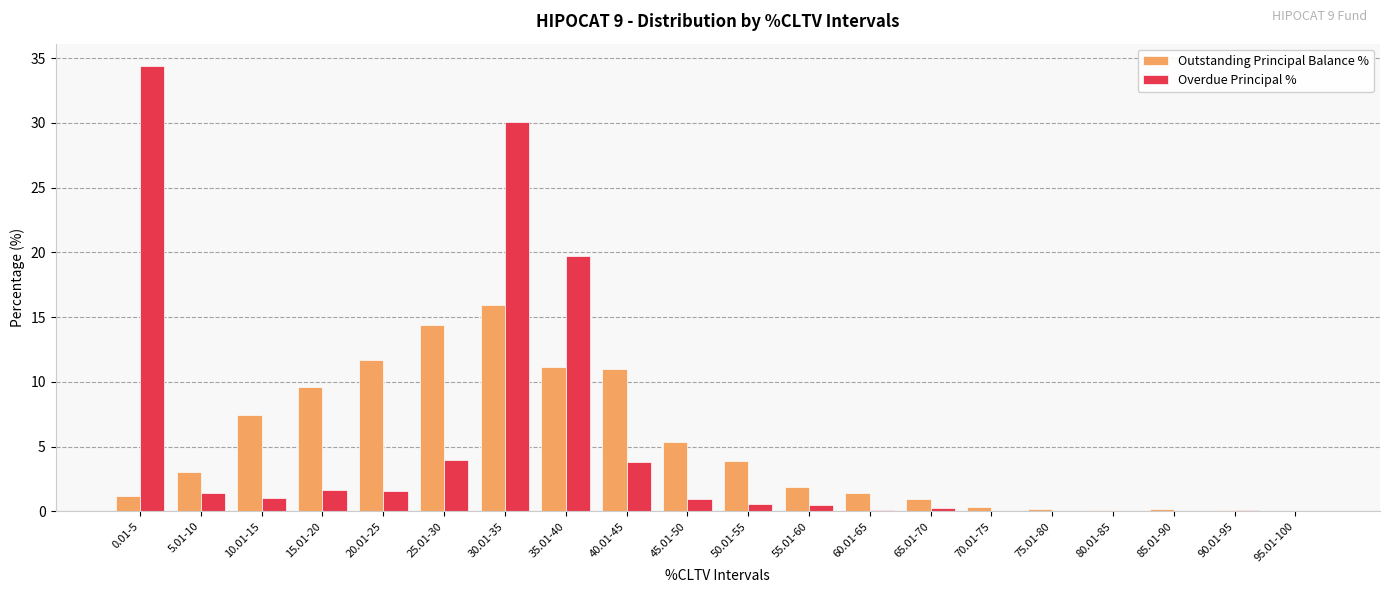

What is the total value across all series at 25.01-30?

18.4